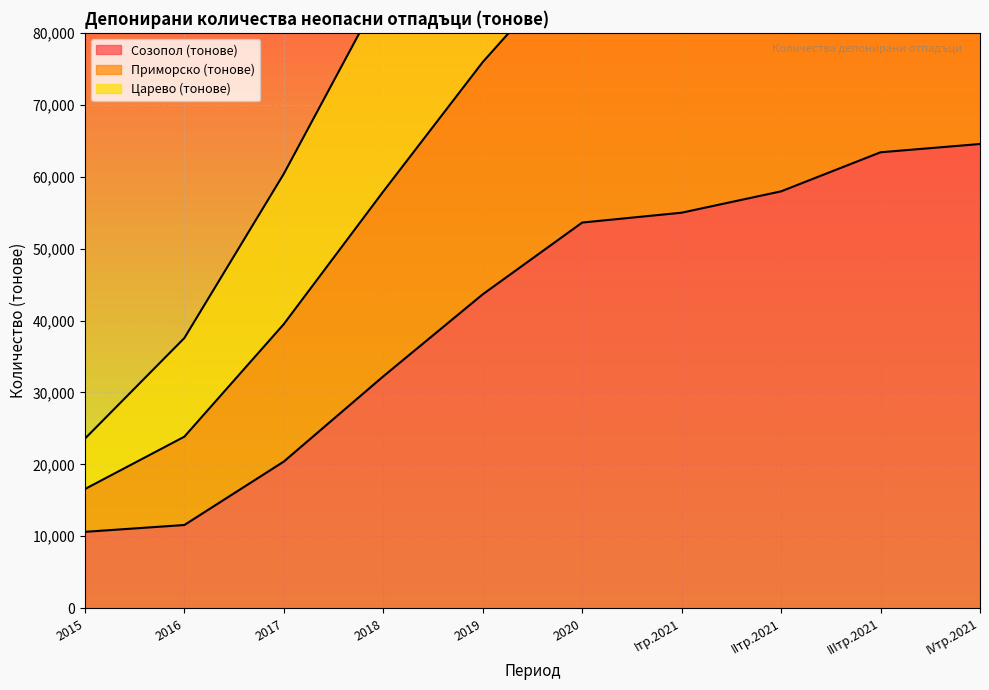

Rank the series at Iтр.2021 from lowest to highest value.

Созопол (тонове), Царево (тонове), Приморско (тонове)